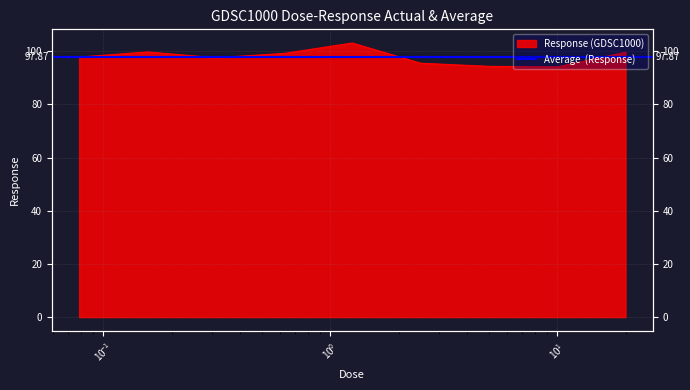

Which category has the highest value across all series?

1.25